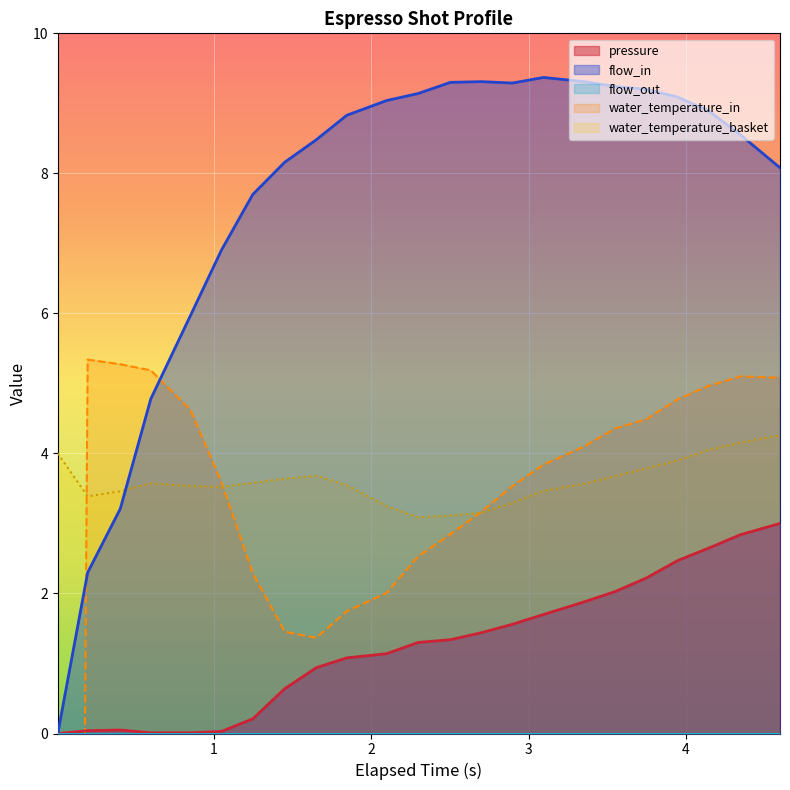

True or false: pressure and flow_in cross at least once.

False